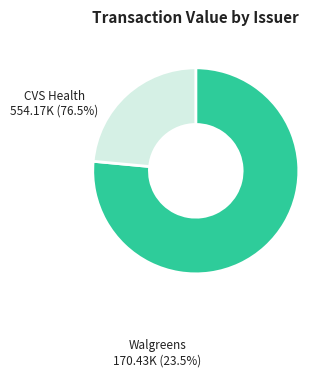

Does any single category account for the majority?

Yes